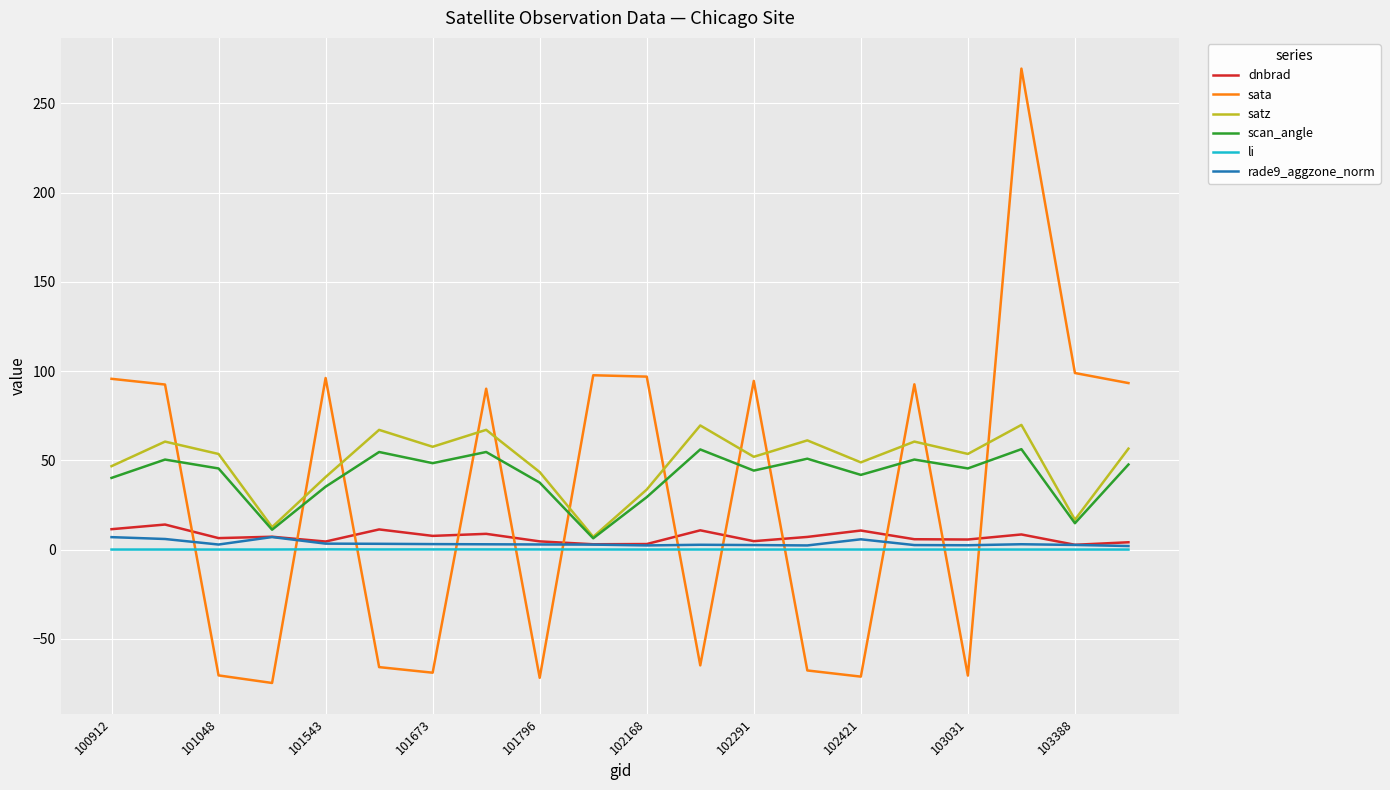

True or false: sata and dnbrad intersect in this chart.

True